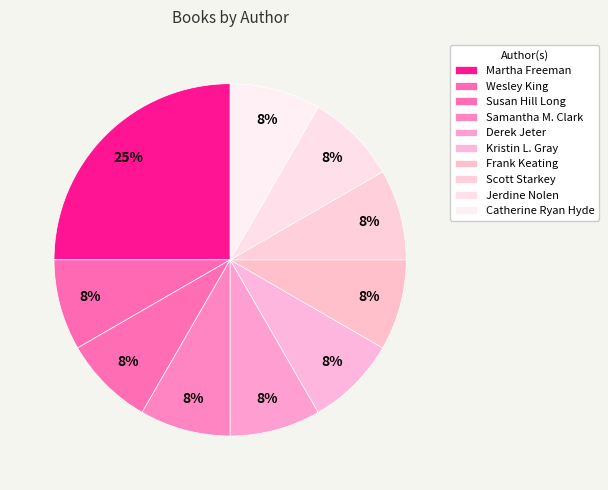

What is the largest slice in the pie chart?

Martha Freeman